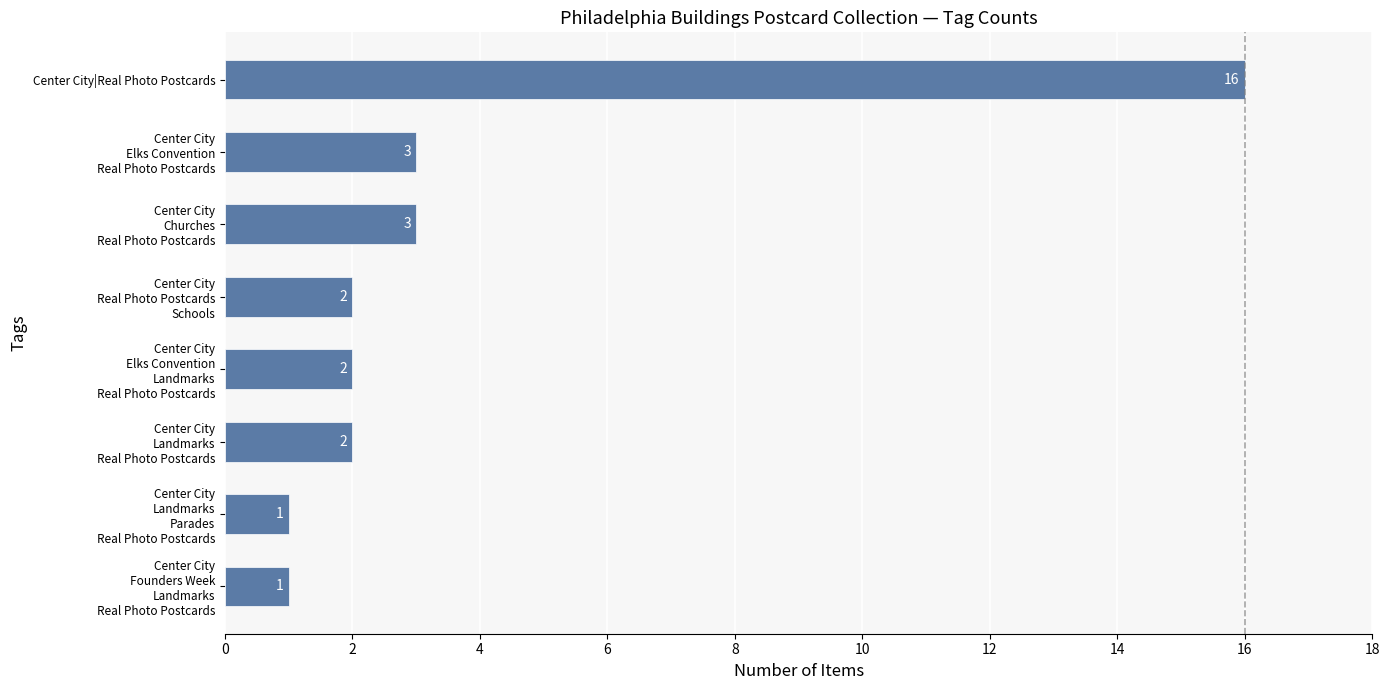

Reading bottom to top, extract all data points from this chart.

1	1	2	2	2	3	3	16